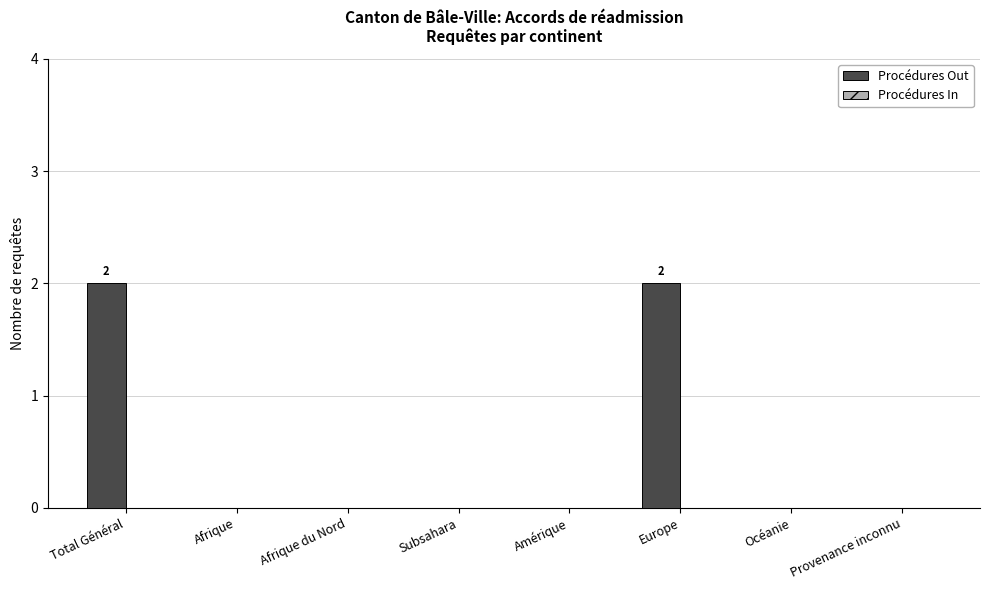

Which has a higher value, Provenance inconnu or Europe?

Europe